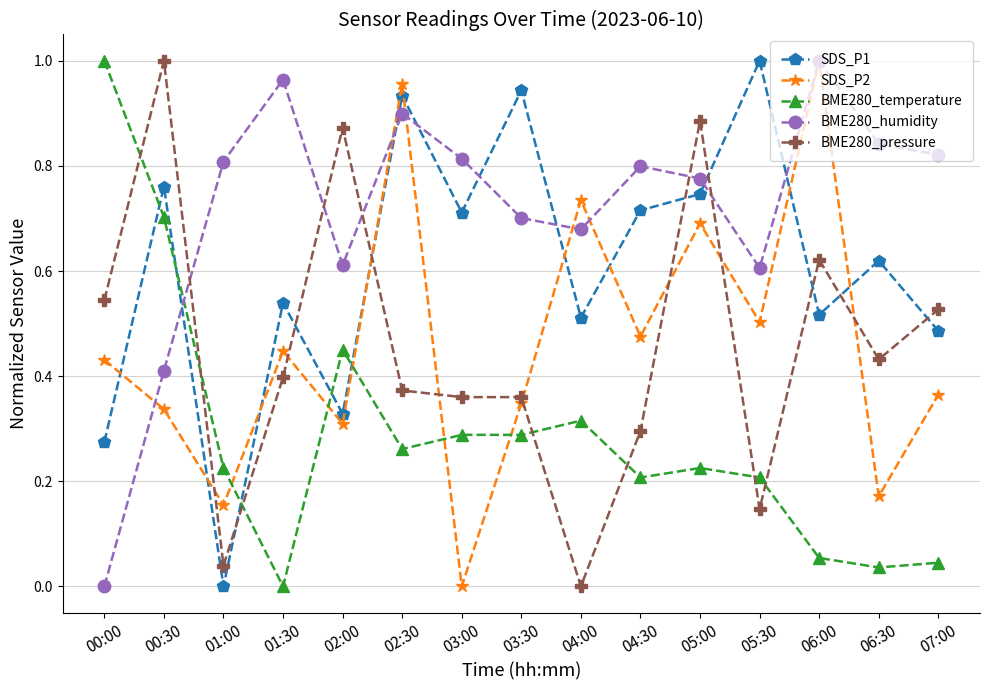

How many categories are shown in the chart?

15